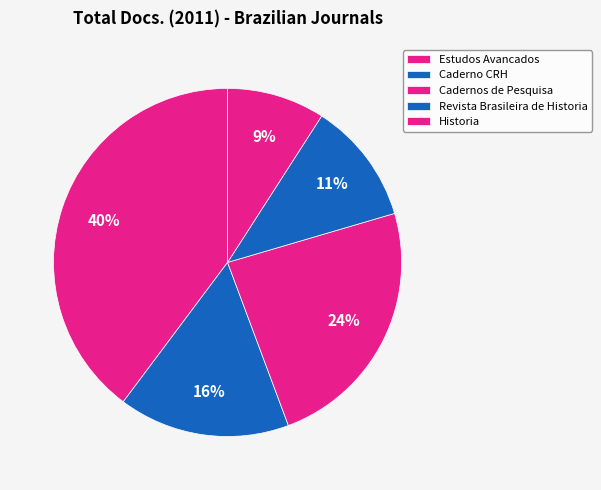

Count the number of slices in the pie.

5